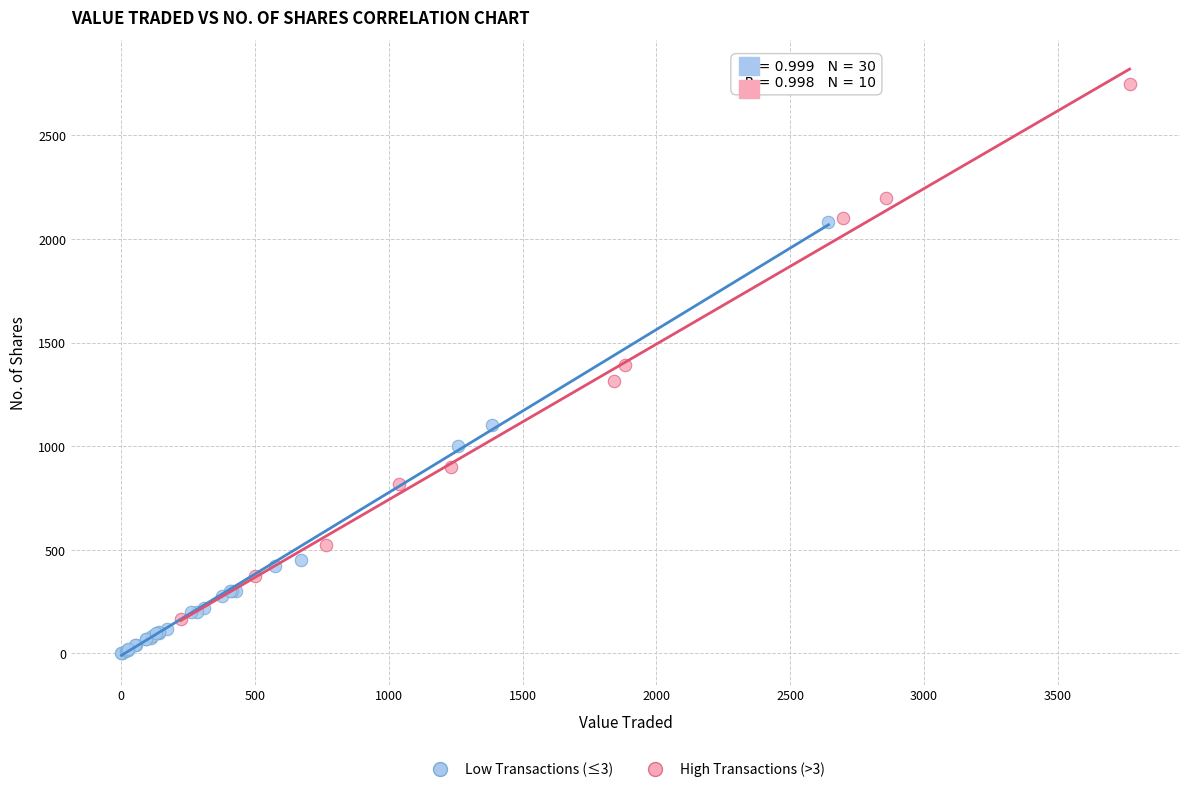

Which series has the widest spread of Y values?

High Transactions (>3)